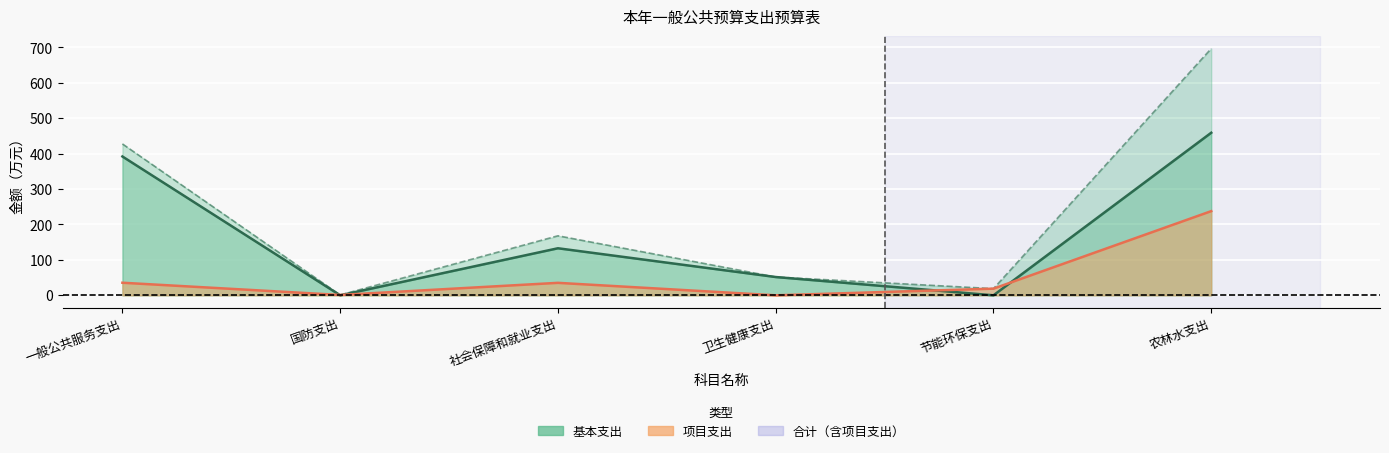

What is the highest value of the 项目支出 series?

237.6